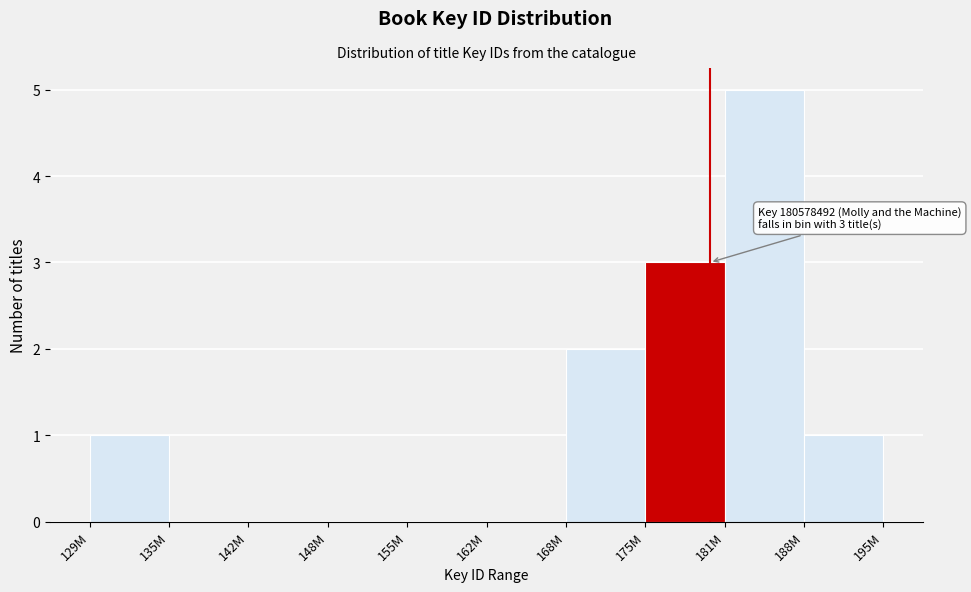

Reading left to right, transcribe all the data shown in this chart.

129M=1	135M=0	142M=0	148M=0	155M=0	162M=0	168M=2	175M=3	181M=5	188M=1